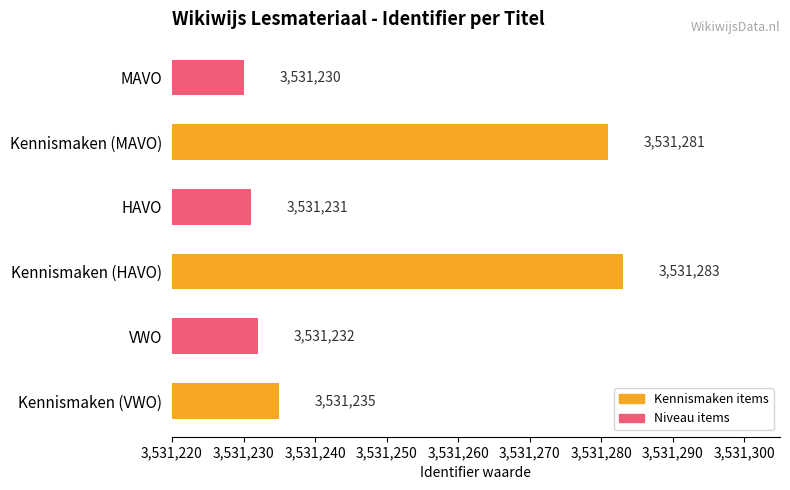

List the labels in order of value, largest first.

Kennismaken (HAVO), Kennismaken (MAVO), Kennismaken (VWO), VWO, HAVO, MAVO